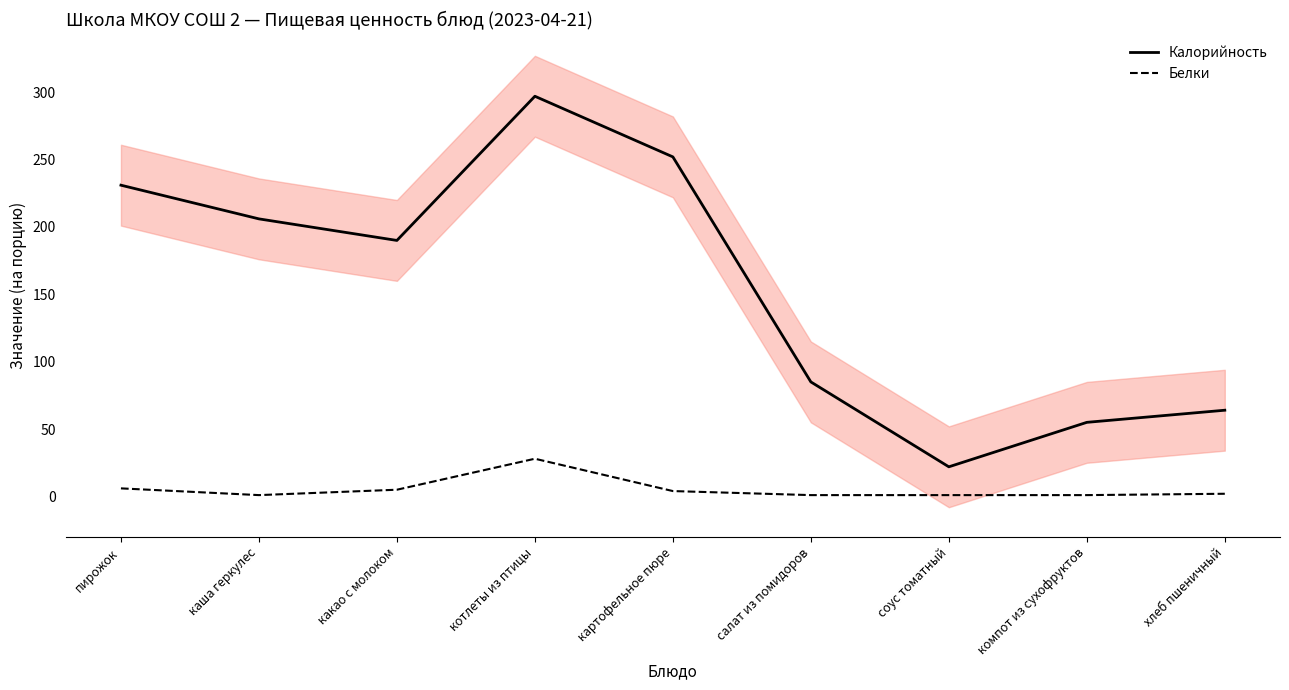

What is the lowest value of the Белки series?

1